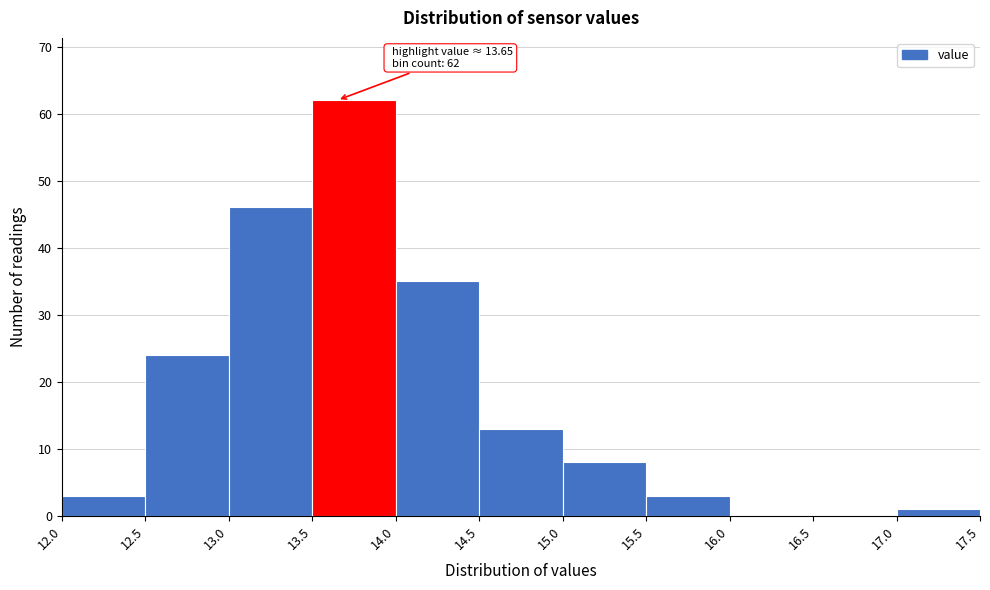

Which range on the x-axis has the tallest bar?

13.5 to 14.0